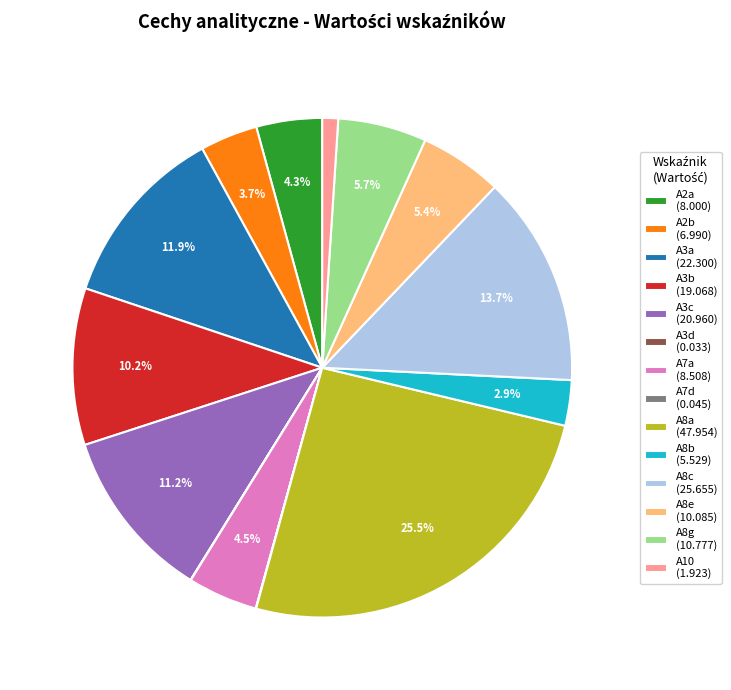

How much of the chart is everything except A7a?

95.5%